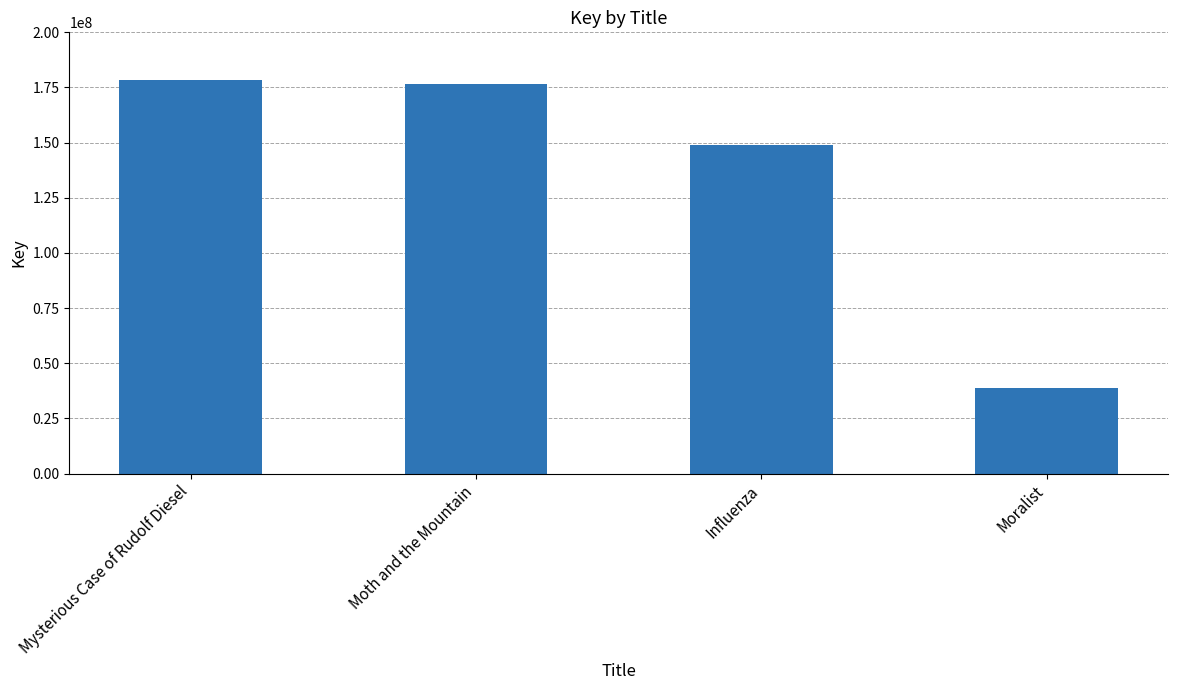

What is the label of the 3rd bar from the left?

Influenza